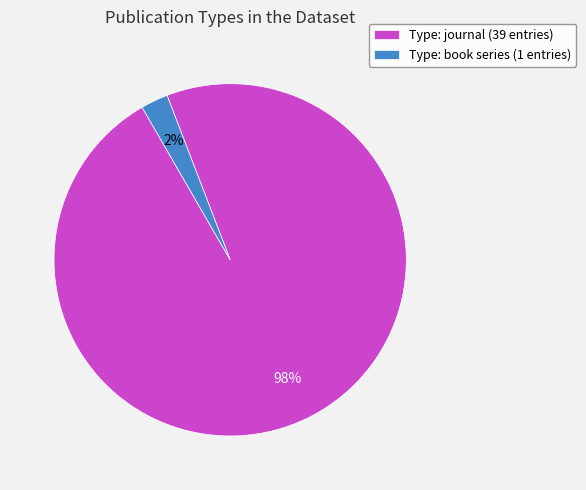

Which slice is the smallest?

Type: book series (1 entries)